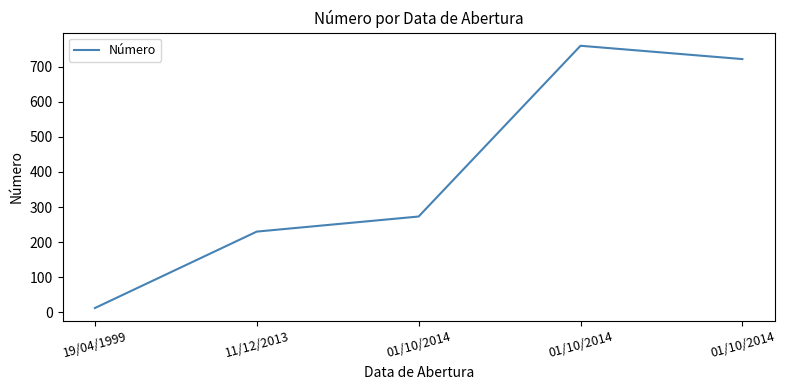

Does the chart have visible grid lines?

No